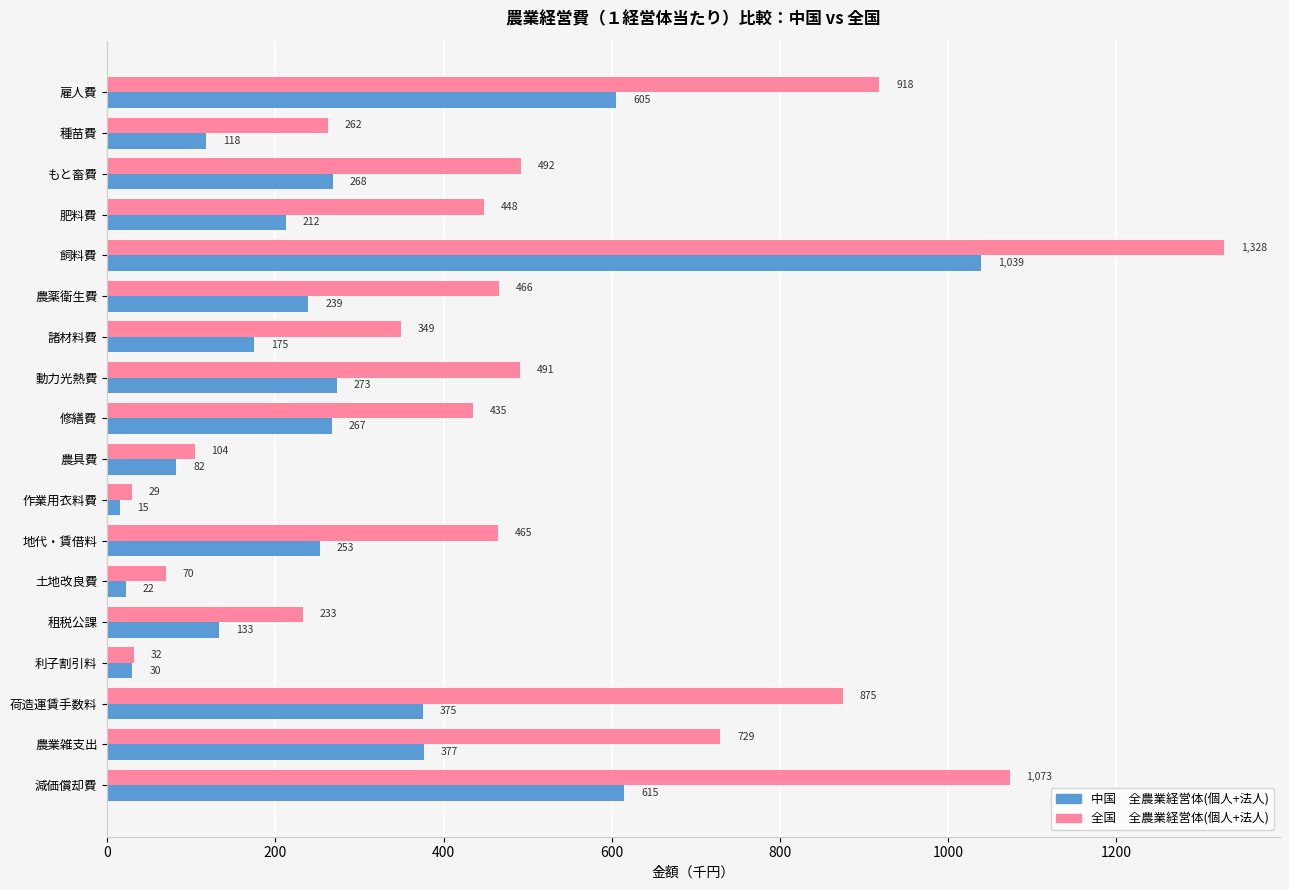

At which category is the sum across all series the highest?

飼料費